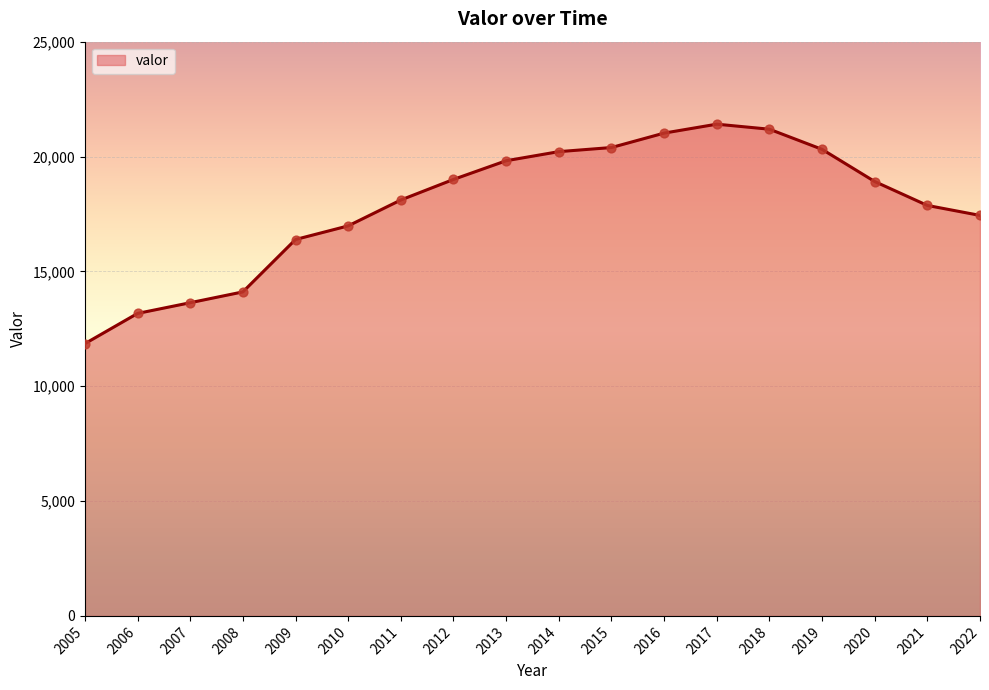

Approximately how many times larger is the value at 2005 compared to 2006?

0.9